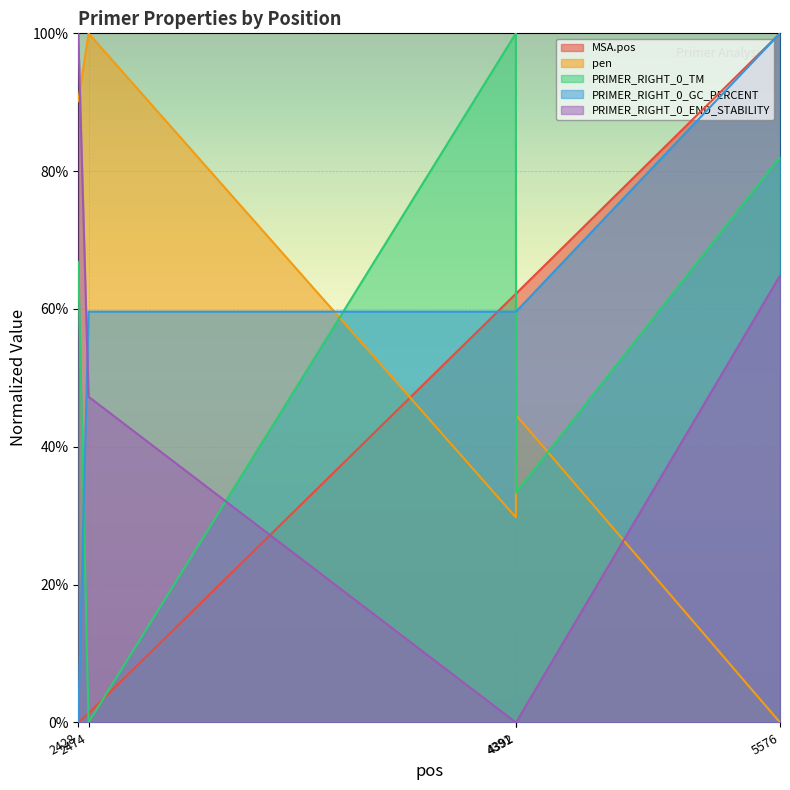

How many values in PRIMER_RIGHT_0_GC_PERCENT are above zero?

4